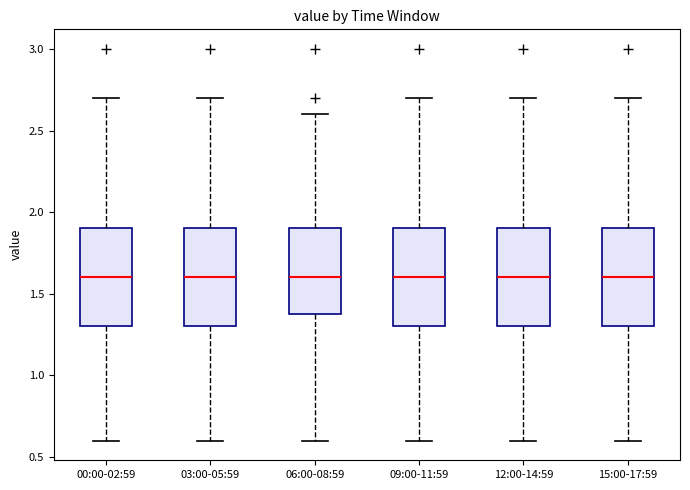

Reading left to right, transcribe this box plot: for each box, give where its median line is, the range the box spans, and where its two whiskers end, as read against the y-axis. The values are not printed on the chart, so give them approximately, as read against the axis.

00:00-02:59: median 1.6, box 1.3 to 1.9, whiskers 0.6 to 2.7
03:00-05:59: median 1.6, box 1.3 to 1.9, whiskers 0.6 to 2.7
06:00-08:59: median 1.6, box 1.4 to 1.9, whiskers 0.6 to 2.6
09:00-11:59: median 1.6, box 1.3 to 1.9, whiskers 0.6 to 2.7
12:00-14:59: median 1.6, box 1.3 to 1.9, whiskers 0.6 to 2.7
15:00-17:59: median 1.6, box 1.3 to 1.9, whiskers 0.6 to 2.7